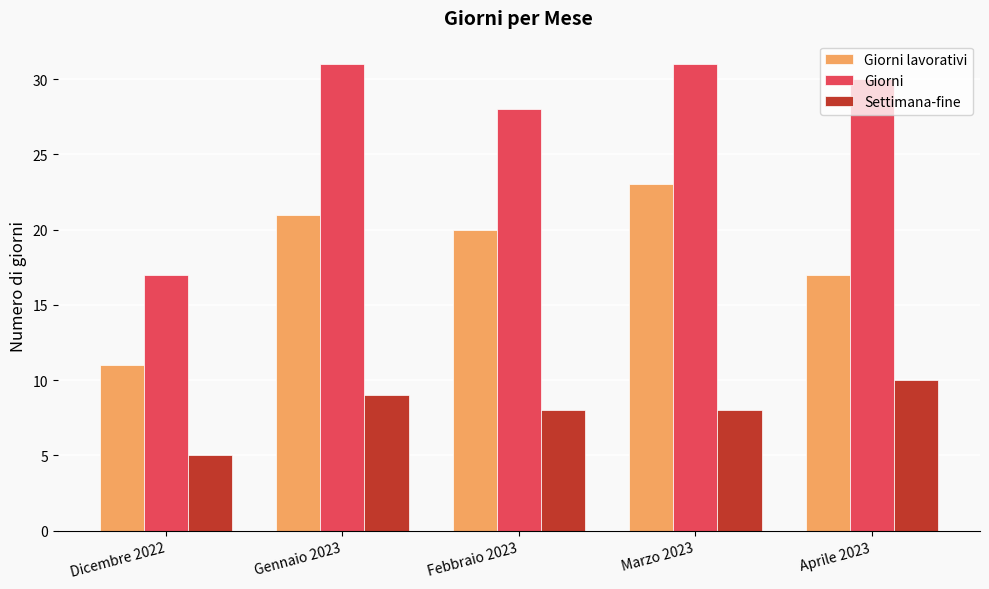

Reading right to left, list all the values displayed in this chart.

Giorni lavorativi: Aprile 2023=17	Marzo 2023=23	Febbraio 2023=20	Gennaio 2023=21	Dicembre 2022=11
Giorni: Aprile 2023=30	Marzo 2023=31	Febbraio 2023=28	Gennaio 2023=31	Dicembre 2022=17
Settimana-fine: Aprile 2023=10	Marzo 2023=8	Febbraio 2023=8	Gennaio 2023=9	Dicembre 2022=5